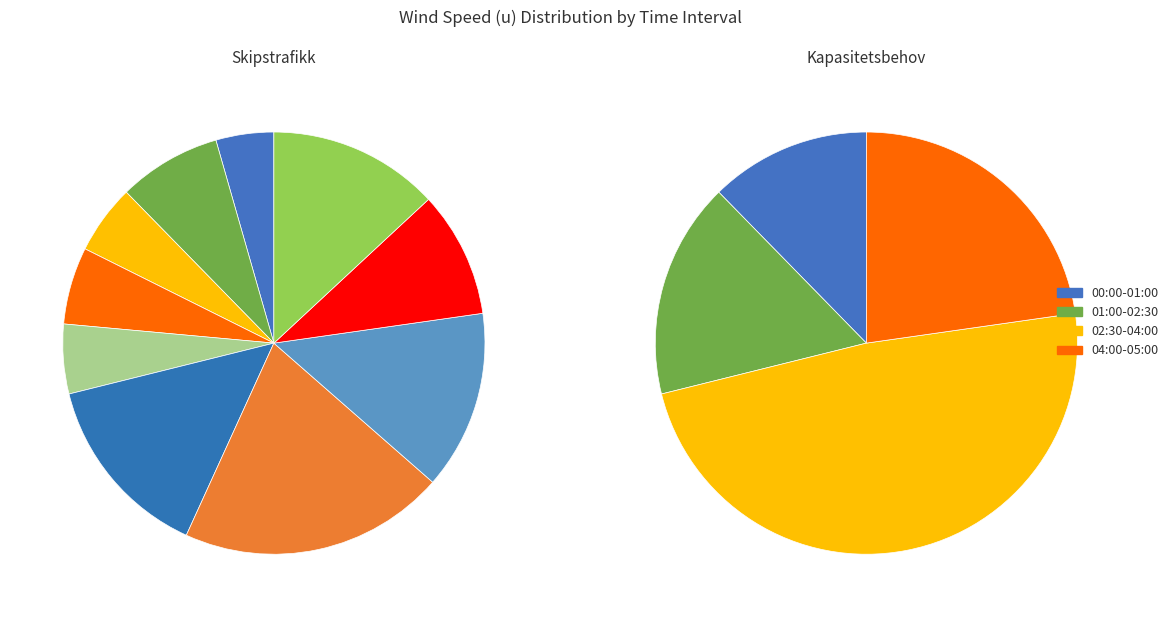

How many slices are in this pie chart?

10